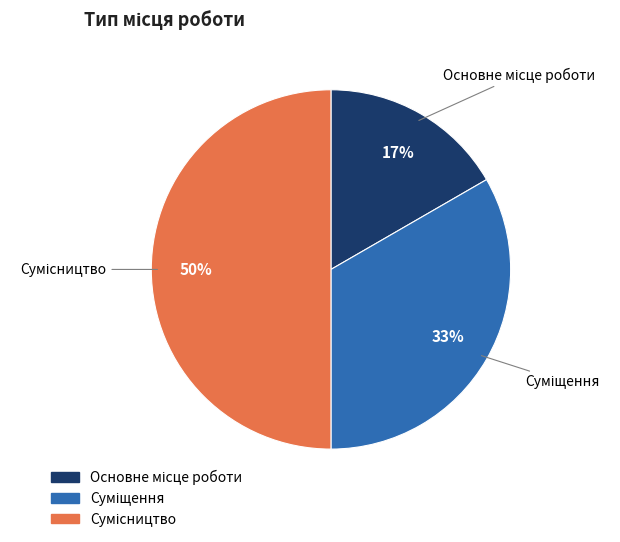

How many slices are in this pie chart?

3